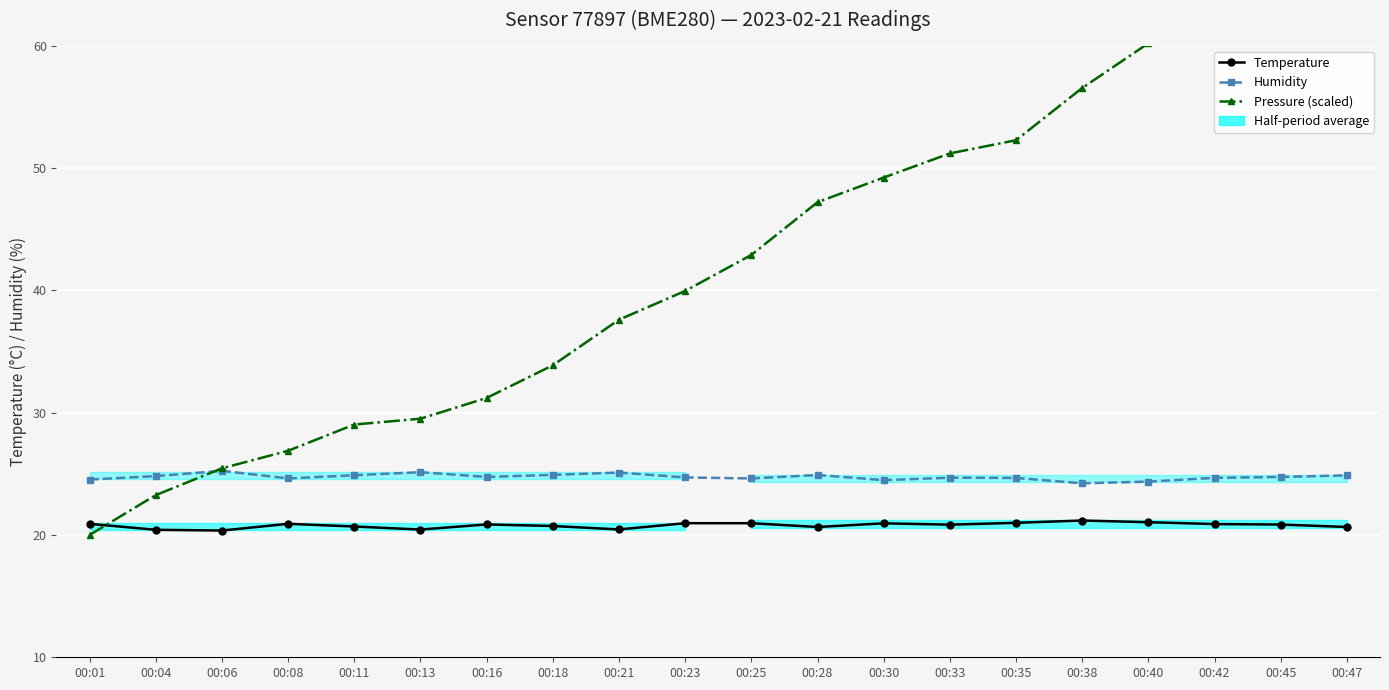

How many times do Pressure (scaled) and Temperature cross each other?

1